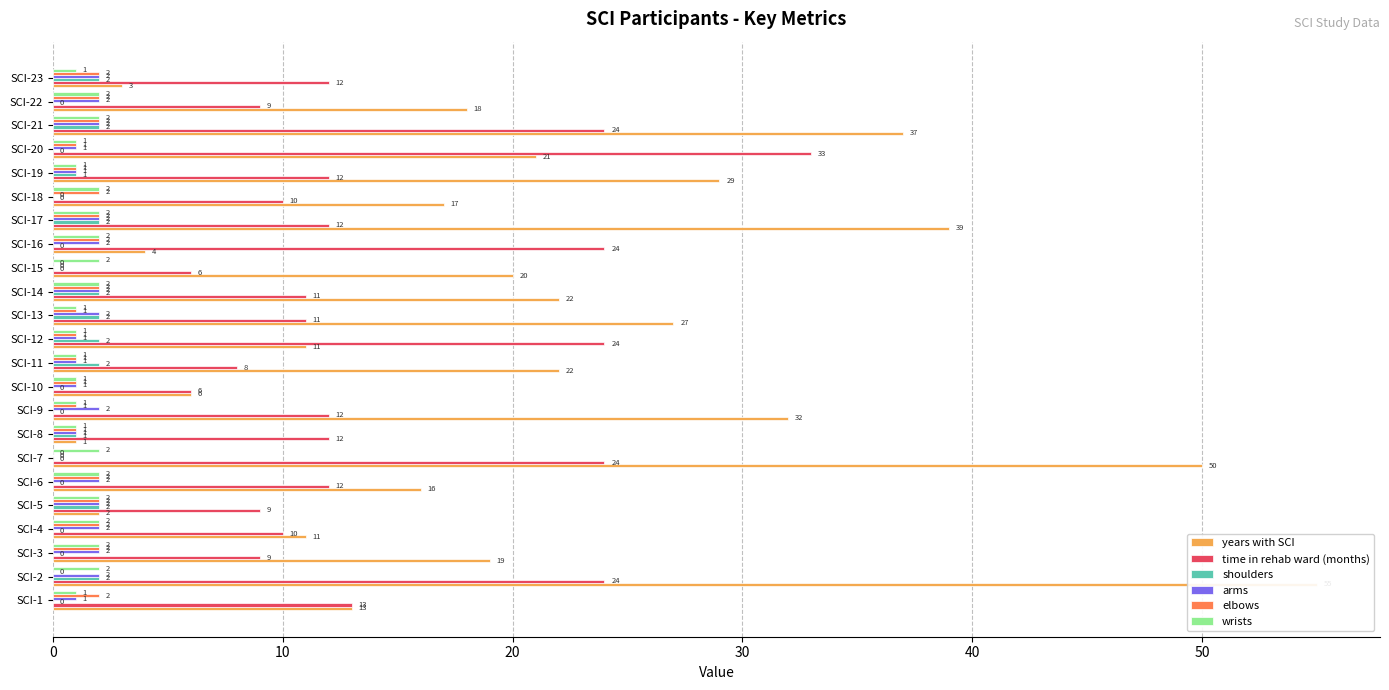

Which series has the widest spread of values?

years with SCI